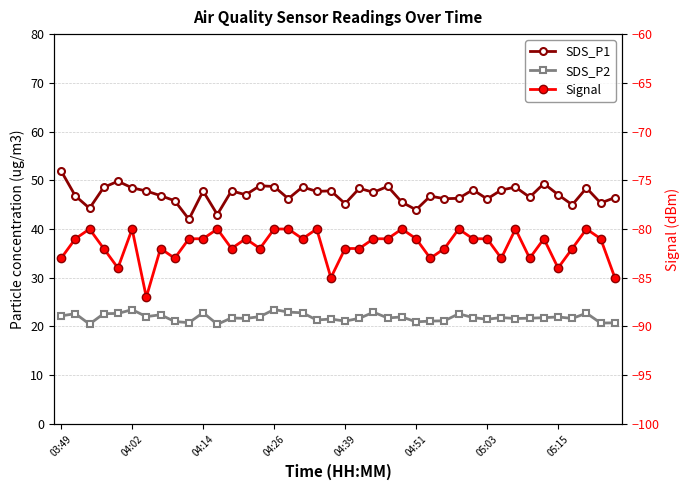

True or false: SDS_P2 has a value of 21.8 at 23.

True